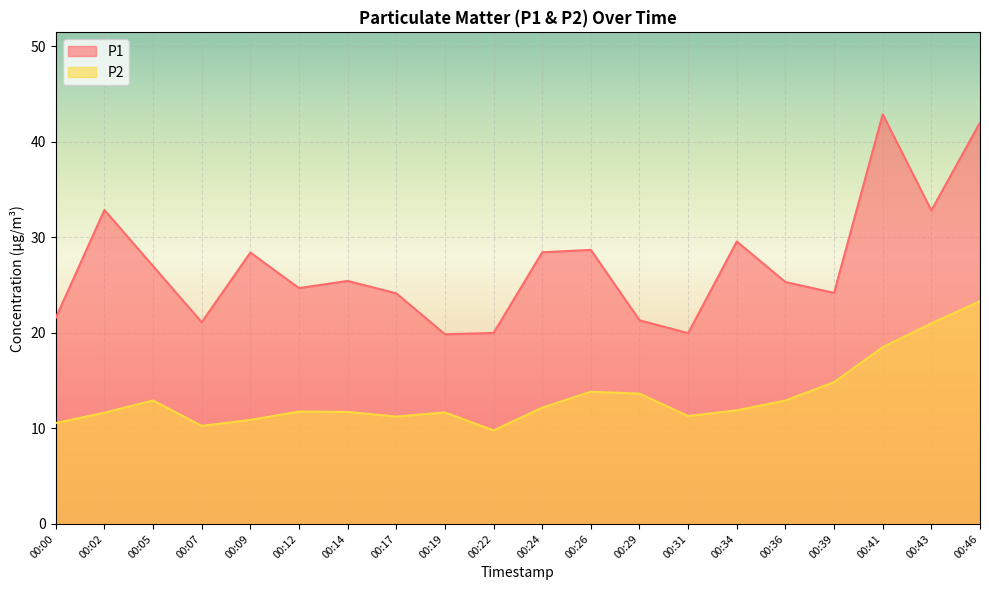

Read the P1 value at 00:14.

25.4